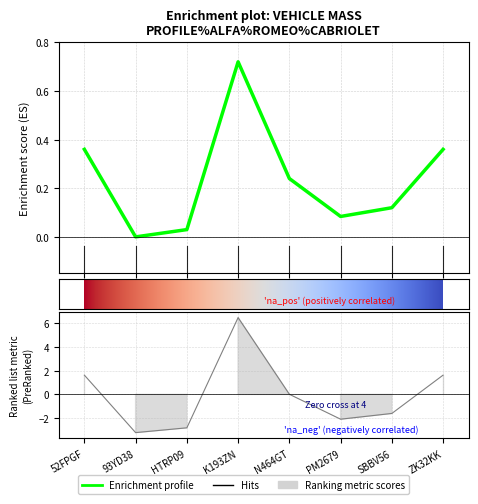

How many categories are shown in the chart?

8